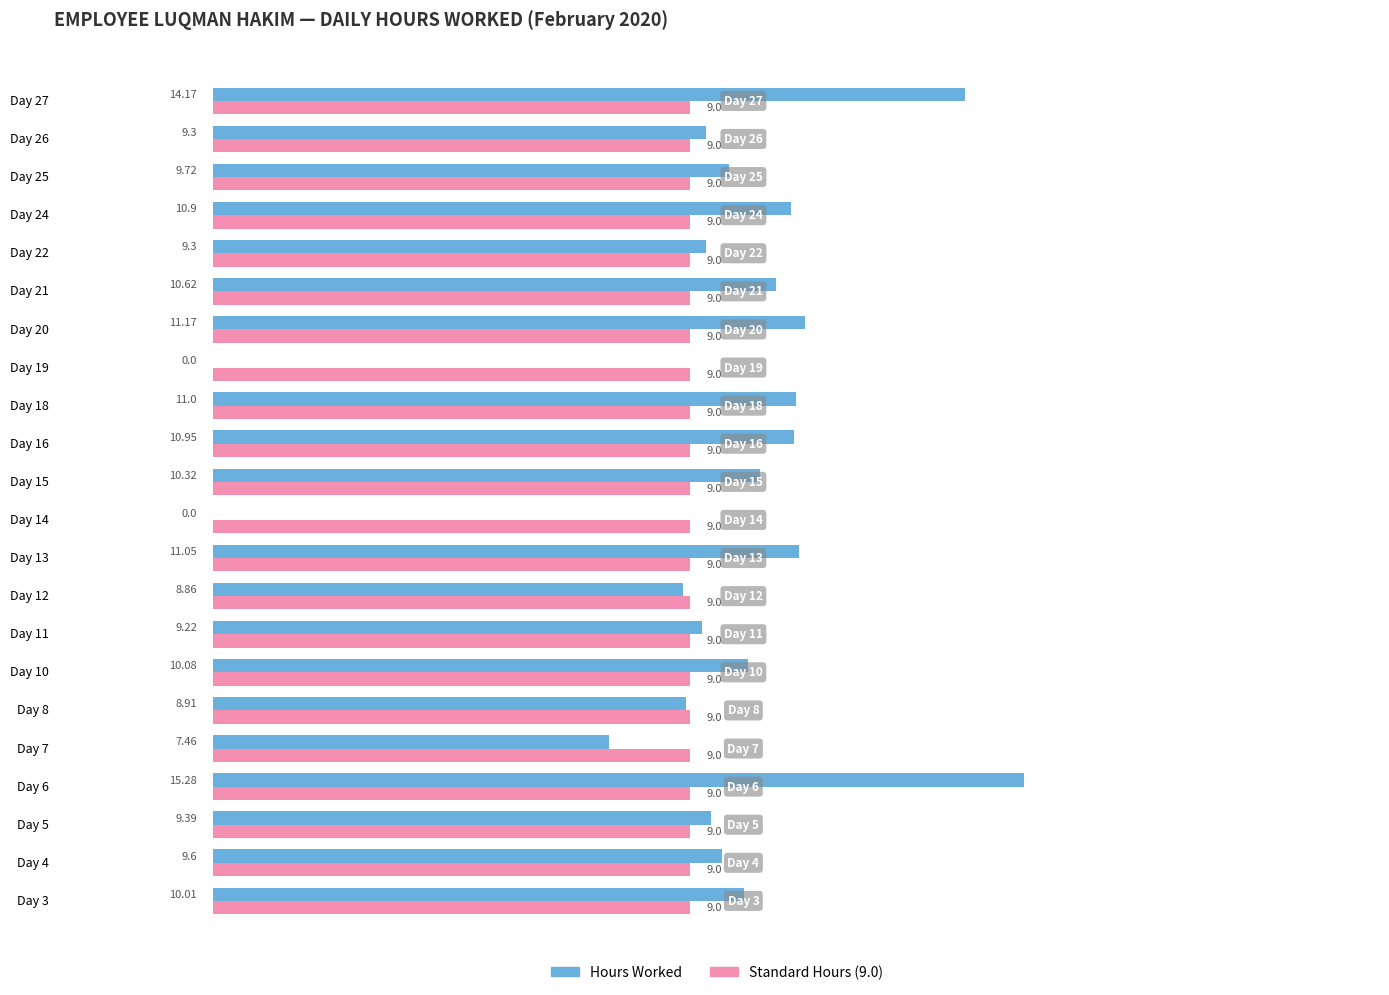

What is the total value across all series at Day 13?

20.1